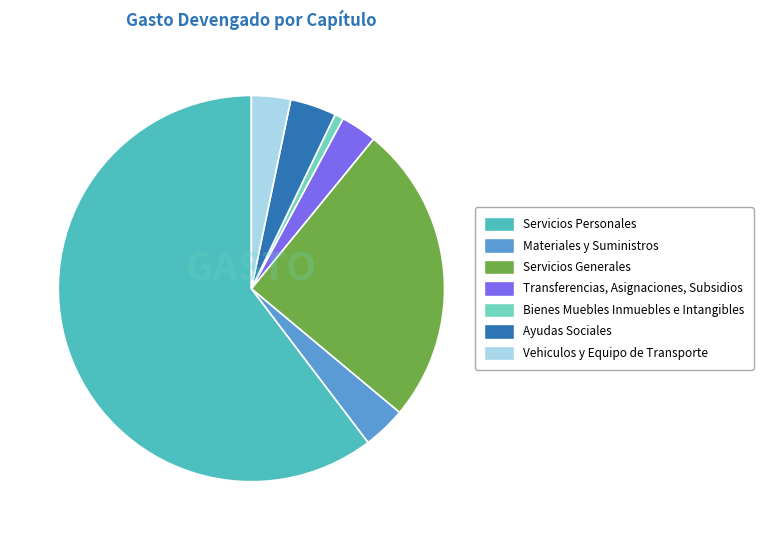

Which category has the smallest portion of the pie?

Bienes Muebles Inmuebles e Intangibles